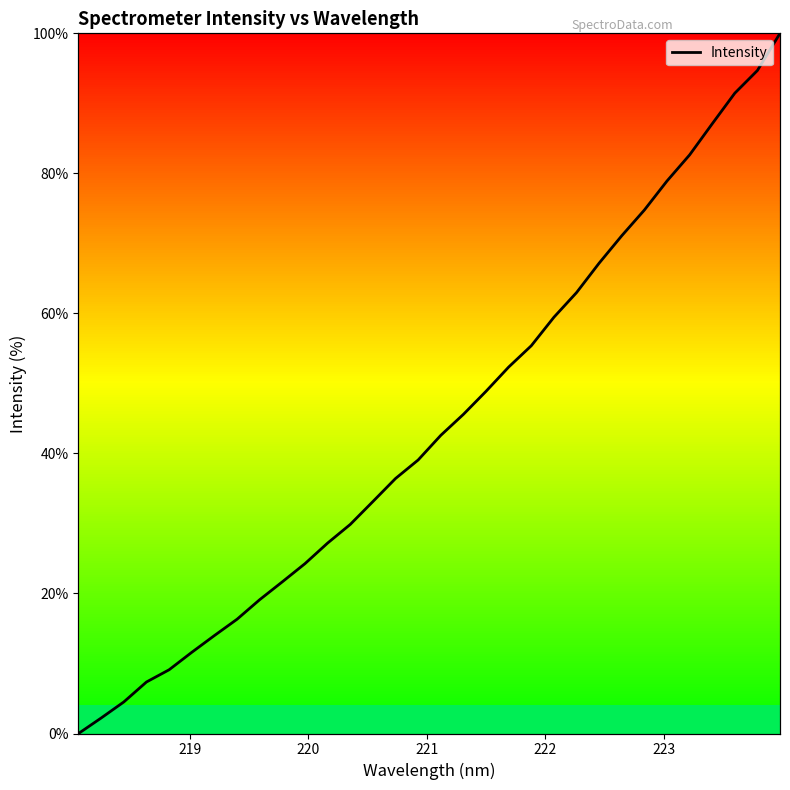

How many data points are above 42?

16